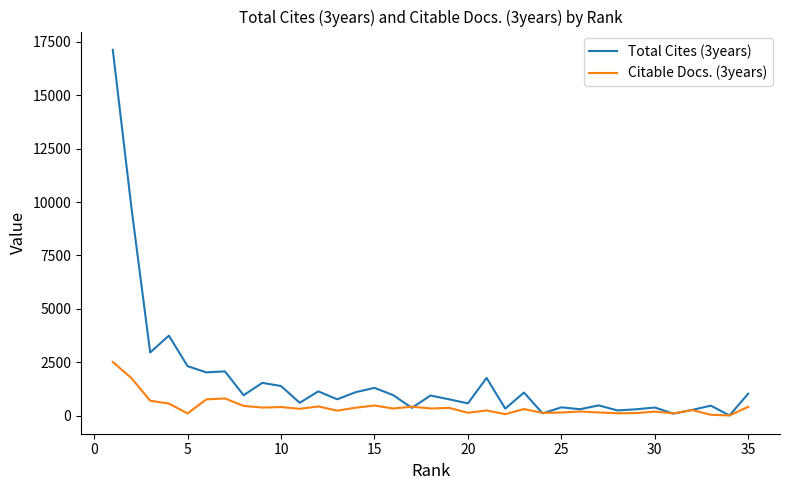

List the series in order of their overall mean, highest first.

Total Cites (3years), Citable Docs. (3years)